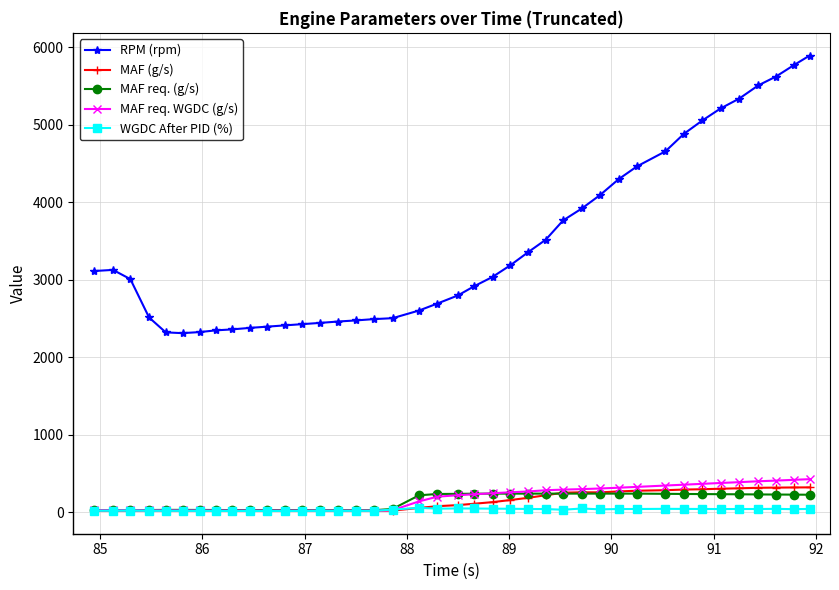

What is the difference between the maximum and minimum values in the RPM (rpm) series?

3580.0